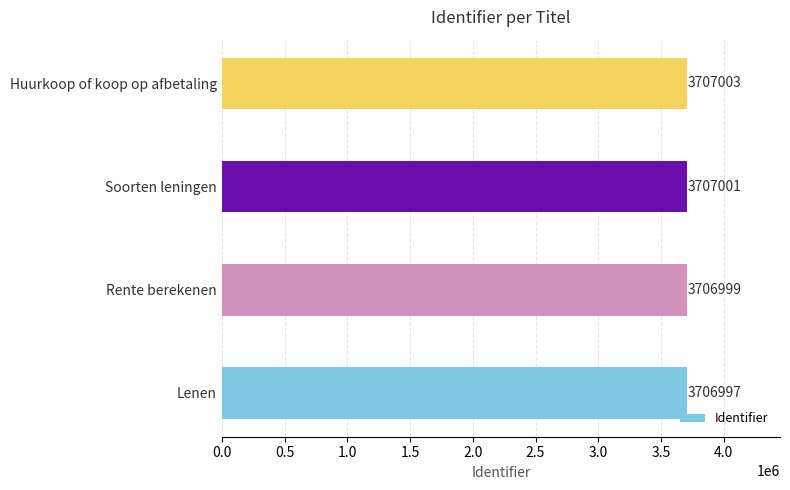

The chart shows a value of 5690183 at Soorten leningen. True or false?

False